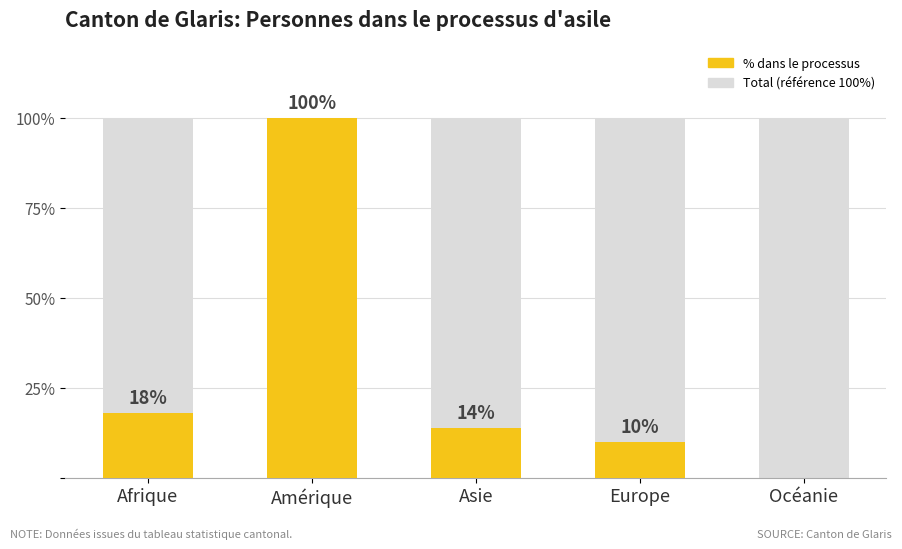

How many data points are less than 14?

2